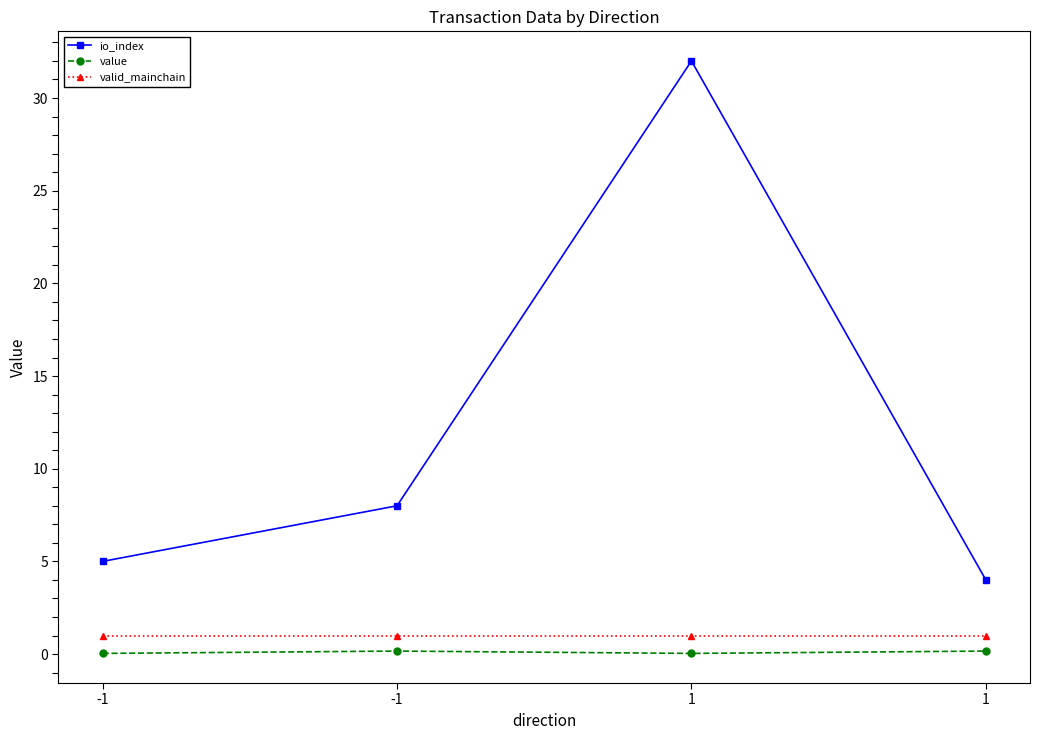

Reading left to right, list all the values displayed in this chart.

io_index: -1=5.0	-1=8.0	1=32.0	1=4.0
value: -1=0.0	-1=0.2	1=0.0	1=0.2
valid_mainchain: -1=1.0	-1=1.0	1=1.0	1=1.0